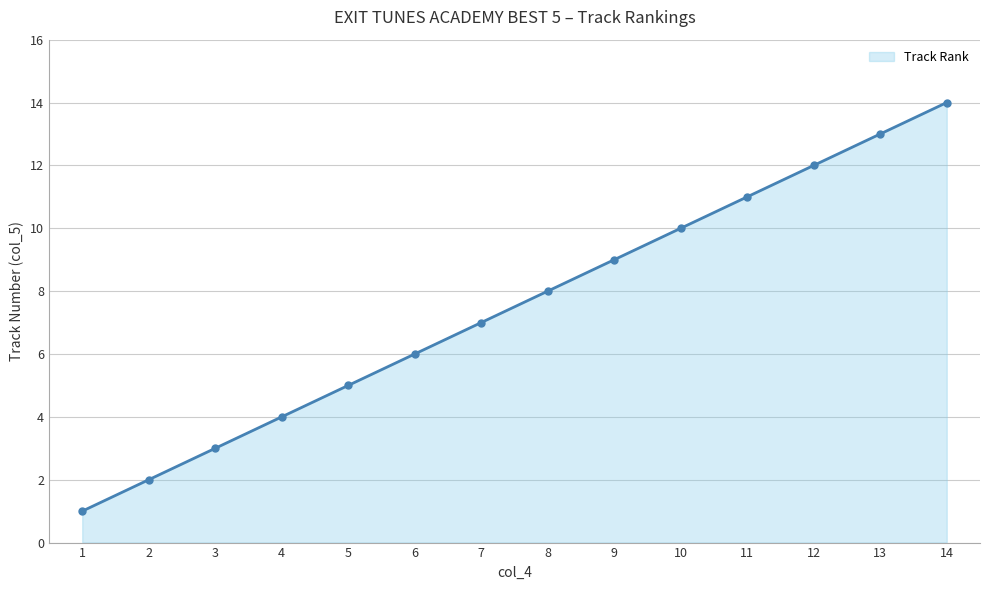

Reading left to right, transcribe all the data shown in this chart.

1	2	3	4	5	6	7	8	9	10	11	12	13	14